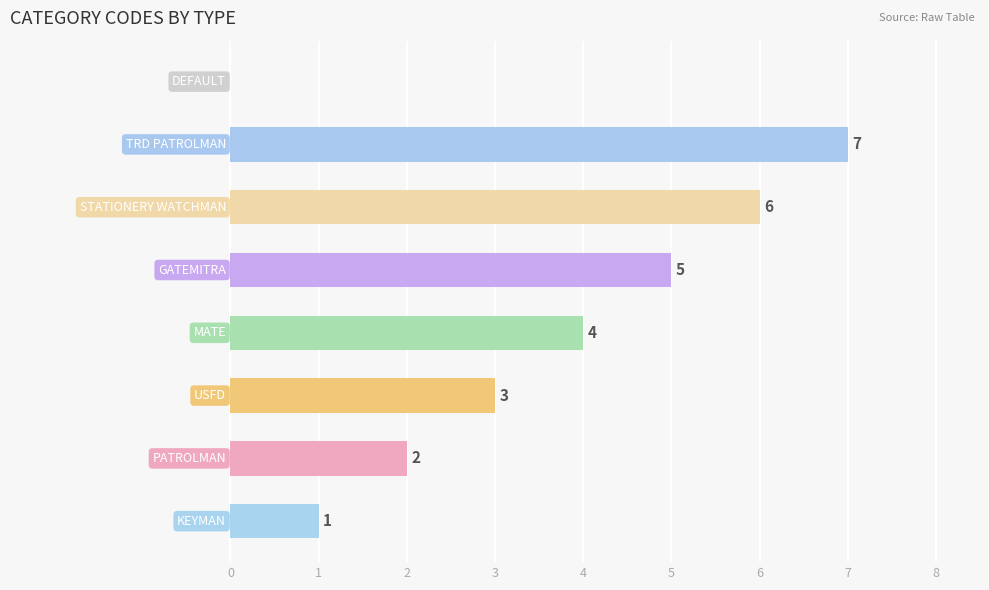

What is the sum of all values?

28